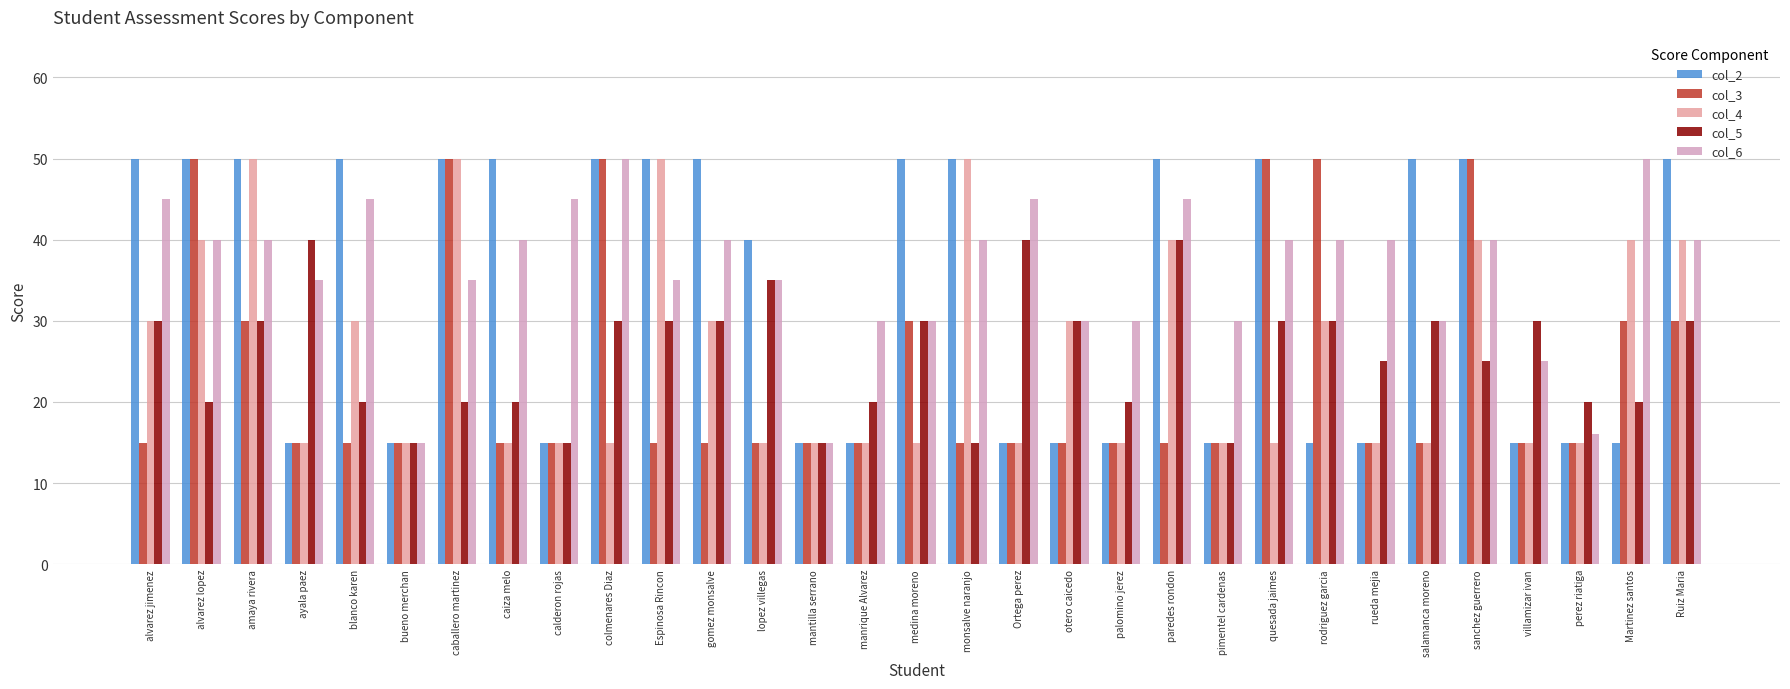

List the series in order of their peak value, lowest first.

col_5, col_2, col_3, col_4, col_6